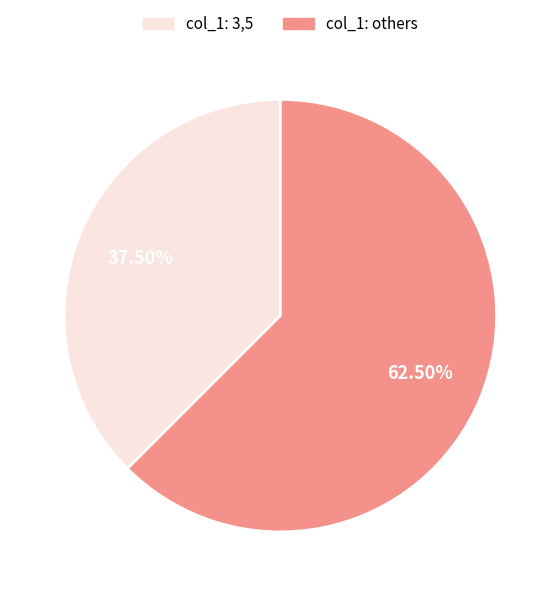

Does any single category account for the majority?

Yes